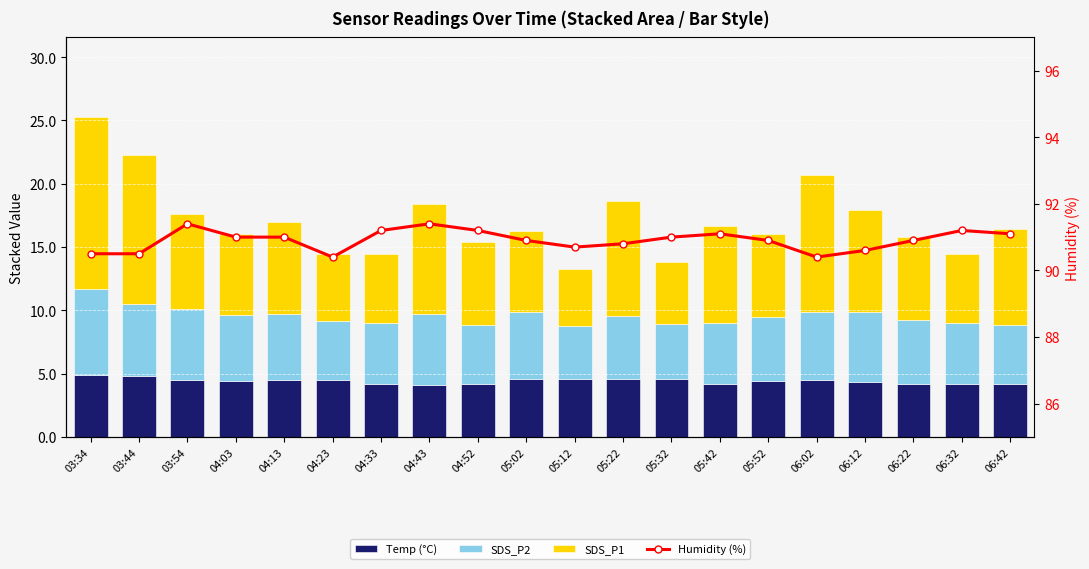

Which category has the highest value across all series?

03:54